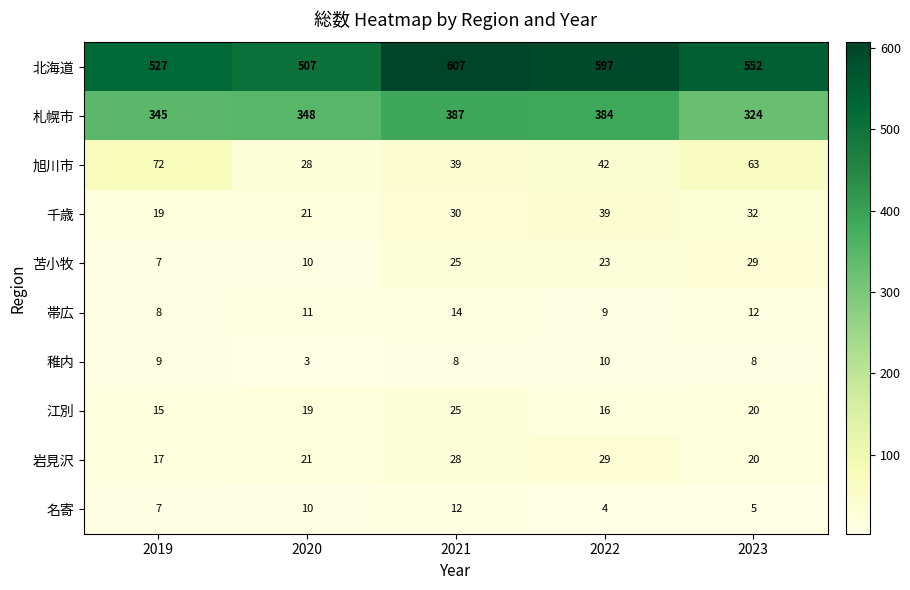

Is it true that 岩見沢 equals 14 at 2020?

False